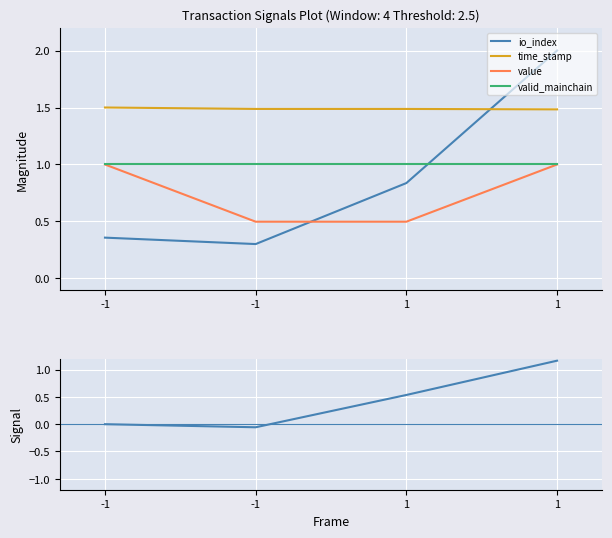

At how many categories does at least one series exceed 1?

4